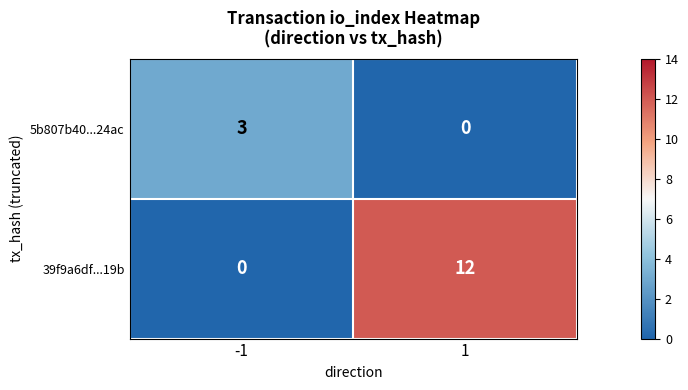

What is the spread (max minus min) of values at -1?

3